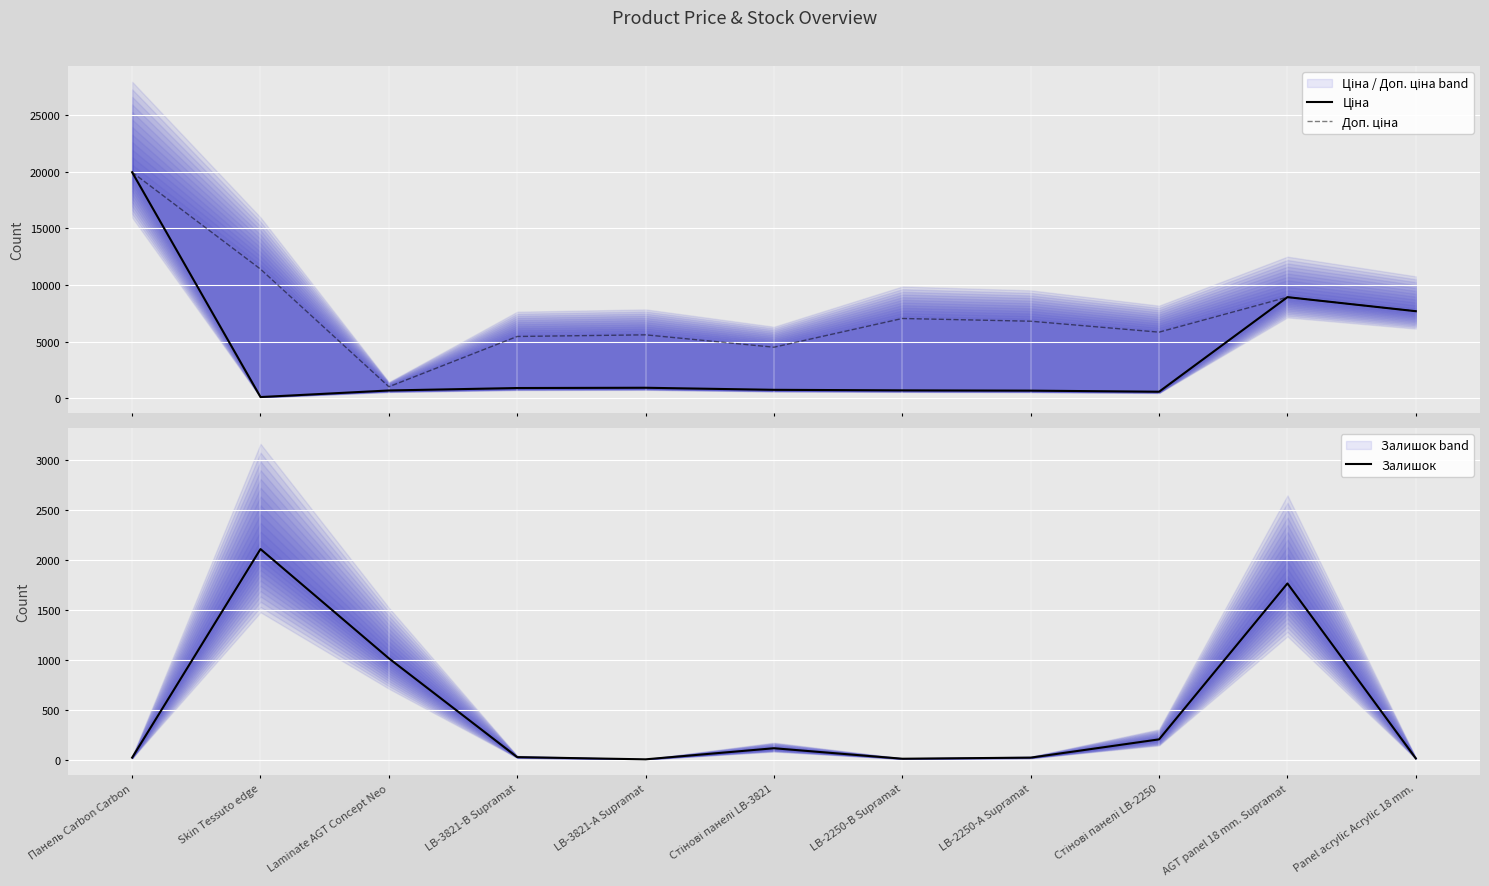

True or false: Доп. ціна and Ціна cross at least once.

False